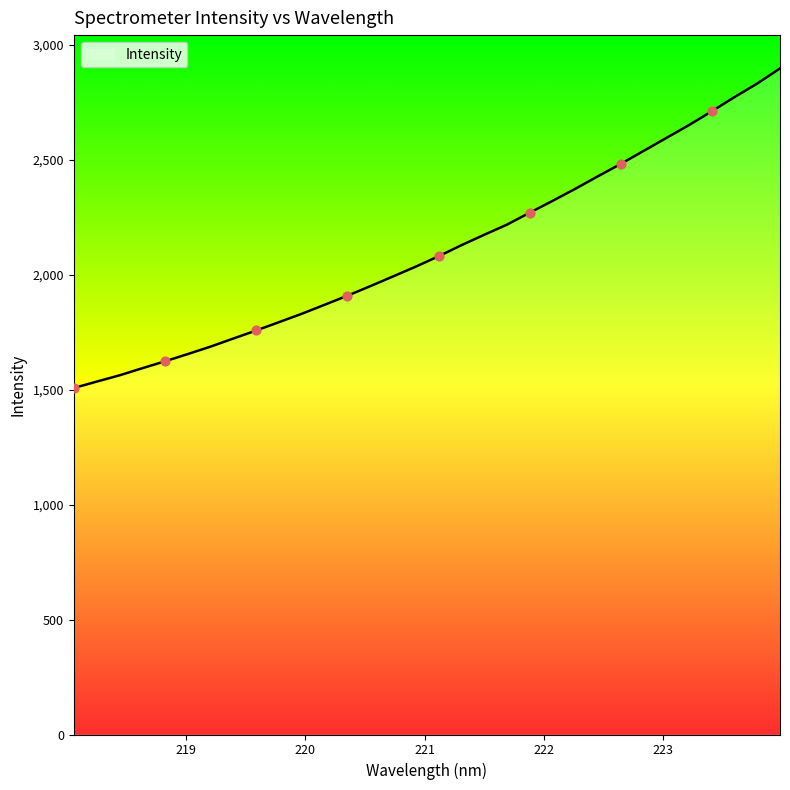

What is the greatest value displayed?

2896.1